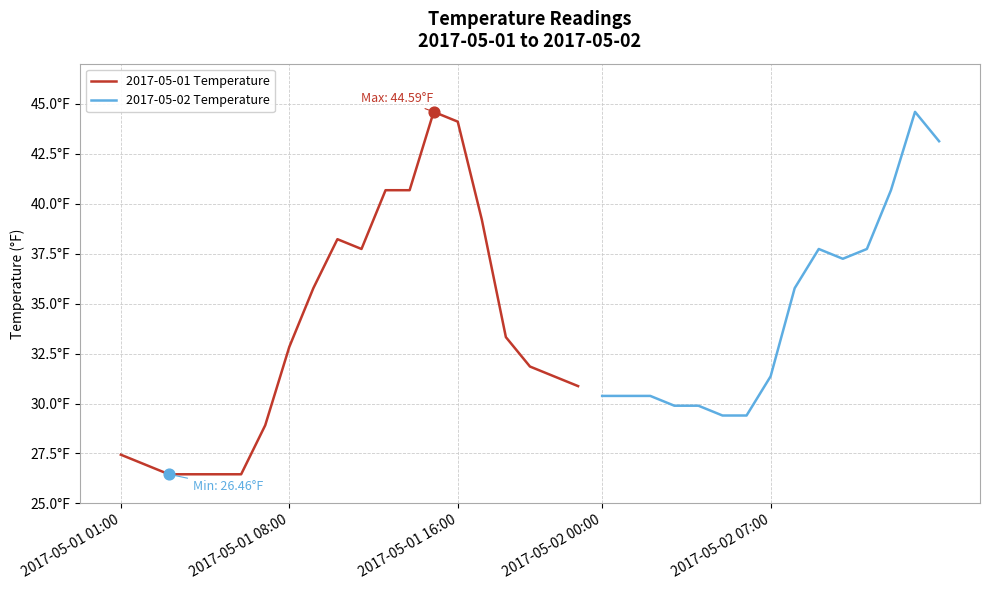

Approximately how many times larger is the value at 2017-05-01 01:00 compared to 2017-05-01 16:00?

0.6